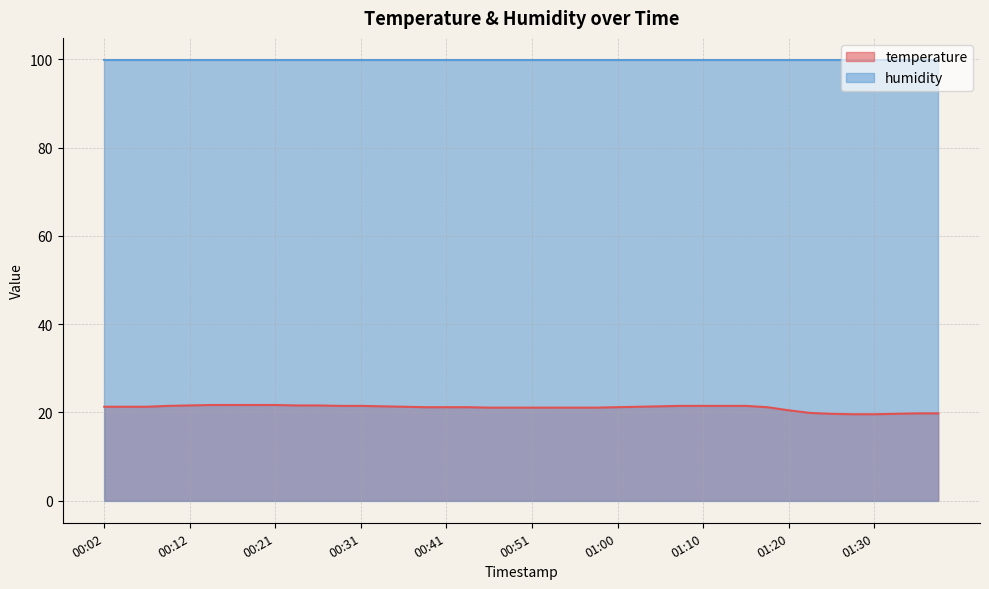

What value does the data have at 01:05?

21.4